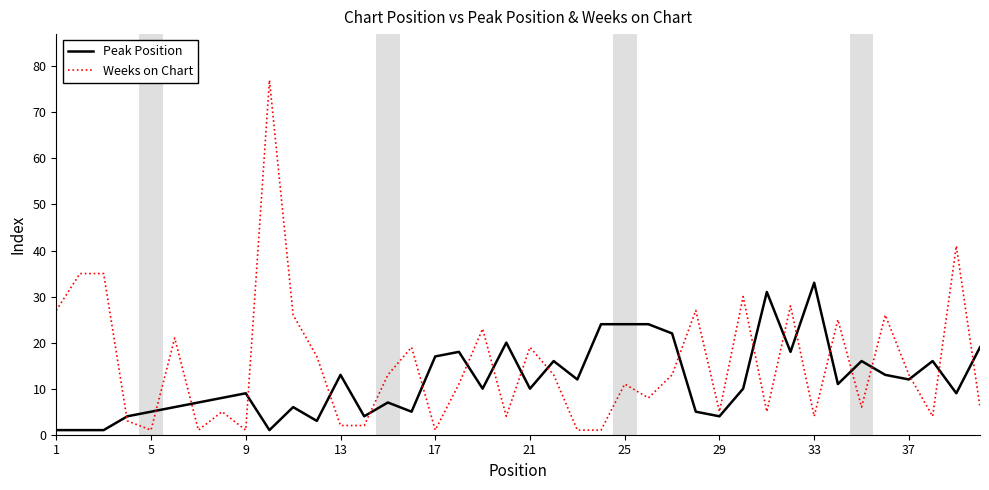

Rank the series by their average value, from lowest to highest.

Peak Position, Weeks on Chart